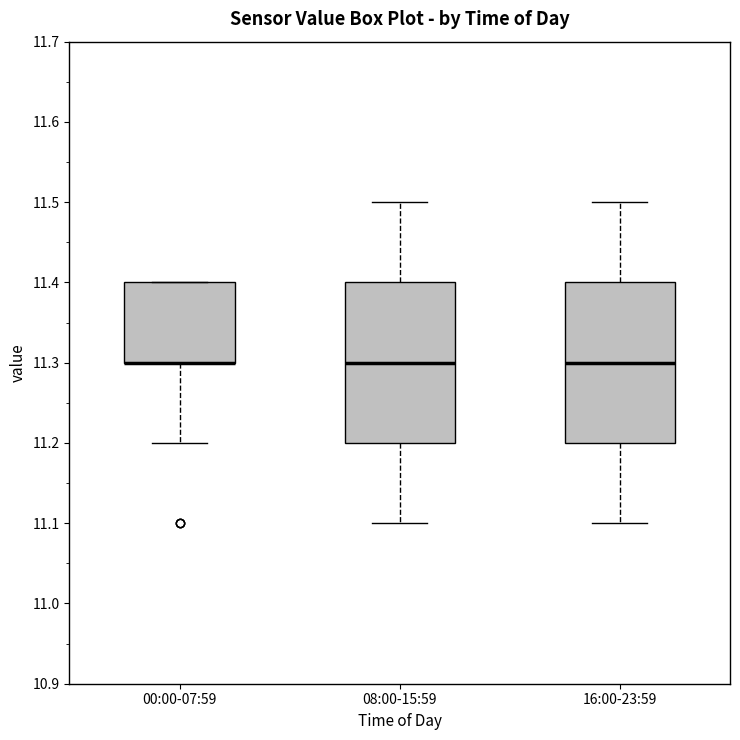

Reading left to right, read every box against the y-axis: the position of its median line, the range the box covers, and the ends of its whiskers. The values are not printed on the chart, so give them approximately, as read against the axis.

00:00-07:59: median 11.3 (drawn on the box's lower edge), box 11.3 to 11.4, whiskers 11.2 to 11.4
08:00-15:59: median 11.3, box 11.2 to 11.4, whiskers 11.1 to 11.5
16:00-23:59: median 11.3, box 11.2 to 11.4, whiskers 11.1 to 11.5